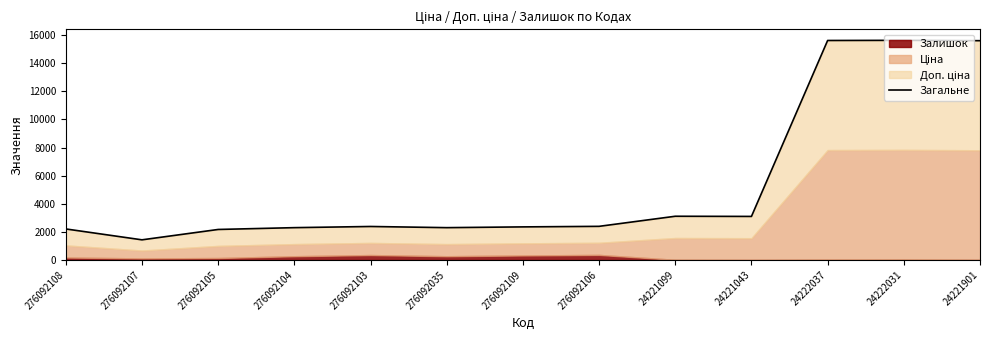

What is the smallest value displayed?

1434.8